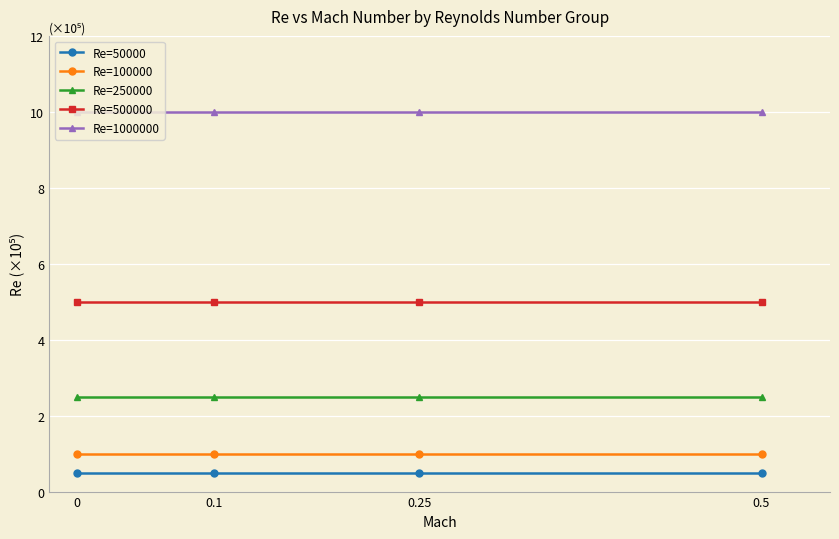

True or false: Re=500000 and Re=100000 cross at least once.

False